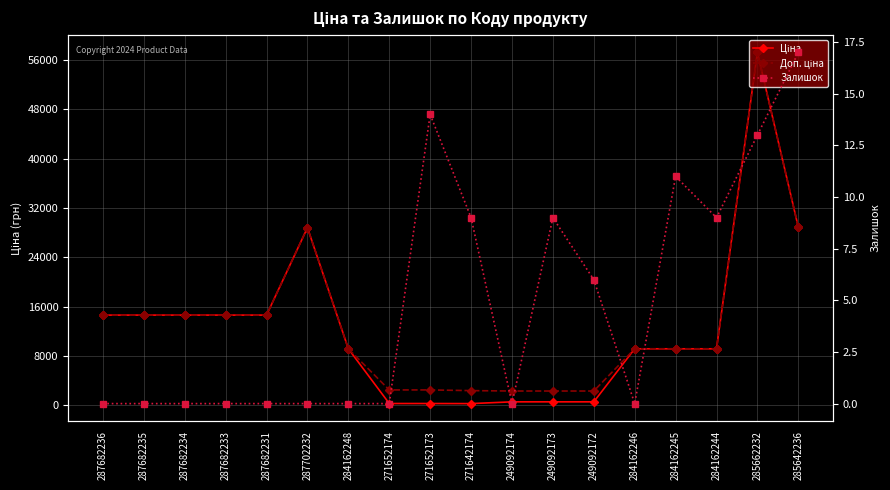

Reading left to right, extract all data points from this chart.

Ціна: 287682236=14649.6	287682235=14649.6	287682234=14649.6	287682233=14649.6	287682231=14649.6	287702232=28821.8	284162248=9185.1	271652174=314.7	271652173=314.7	271642174=300.6	249092174=584.9	249092173=584.9	249092172=584.9	284162246=9185.1	284162245=9185.1	284162244=9185.1	285662232=57235.5	285642236=28890.3
Доп. ціна: 287682236=14649.6	287682235=14649.6	287682234=14649.6	287682233=14649.6	287682231=14649.6	287702232=28821.8	284162248=9185.1	271652174=2517.5	271652173=2517.5	271642174=2405.2	249092174=2339.7	249092173=2339.7	249092172=2339.7	284162246=9185.1	284162245=9185.1	284162244=9185.1	285662232=57235.5	285642236=28890.3
Залишок: 287682236=0.0	287682235=0.0	287682234=0.0	287682233=0.0	287682231=0.0	287702232=0.0	284162248=0.0	271652174=0.0	271652173=14.0	271642174=9.0	249092174=0.0	249092173=9.0	249092172=6.0	284162246=0.0	284162245=11.0	284162244=9.0	285662232=13.0	285642236=17.0